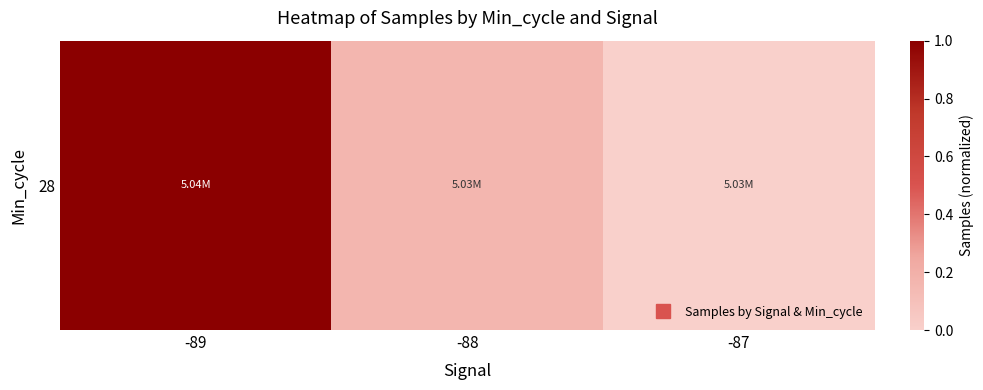

Which category has the lowest value across all series?

-87